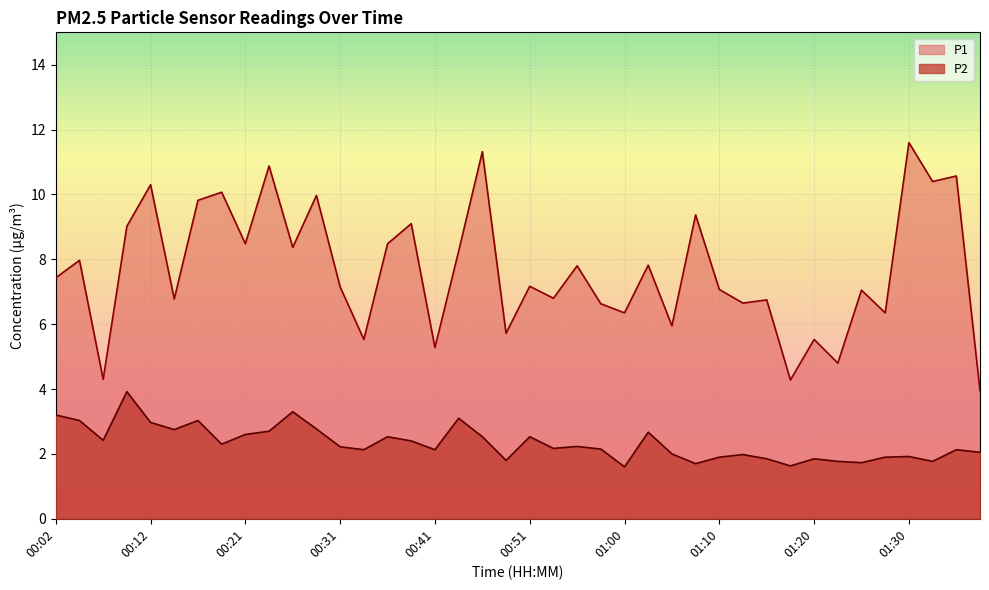

How many series are shown in this chart?

2